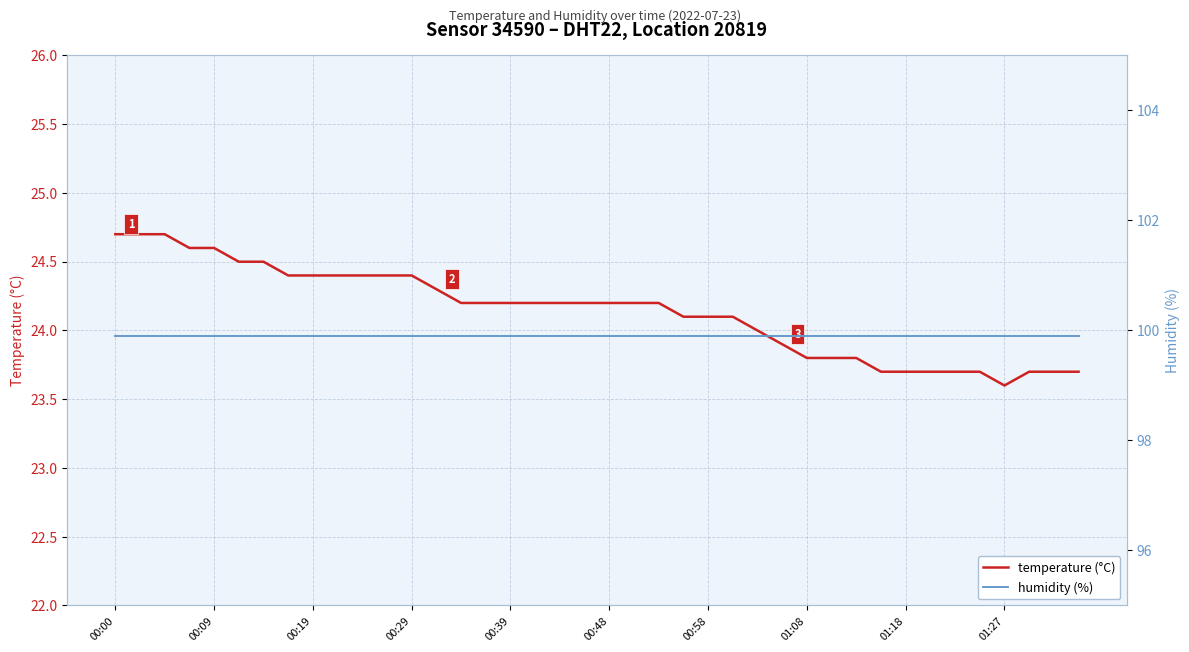

True or false: temperature (°C) and humidity (%) intersect in this chart.

False